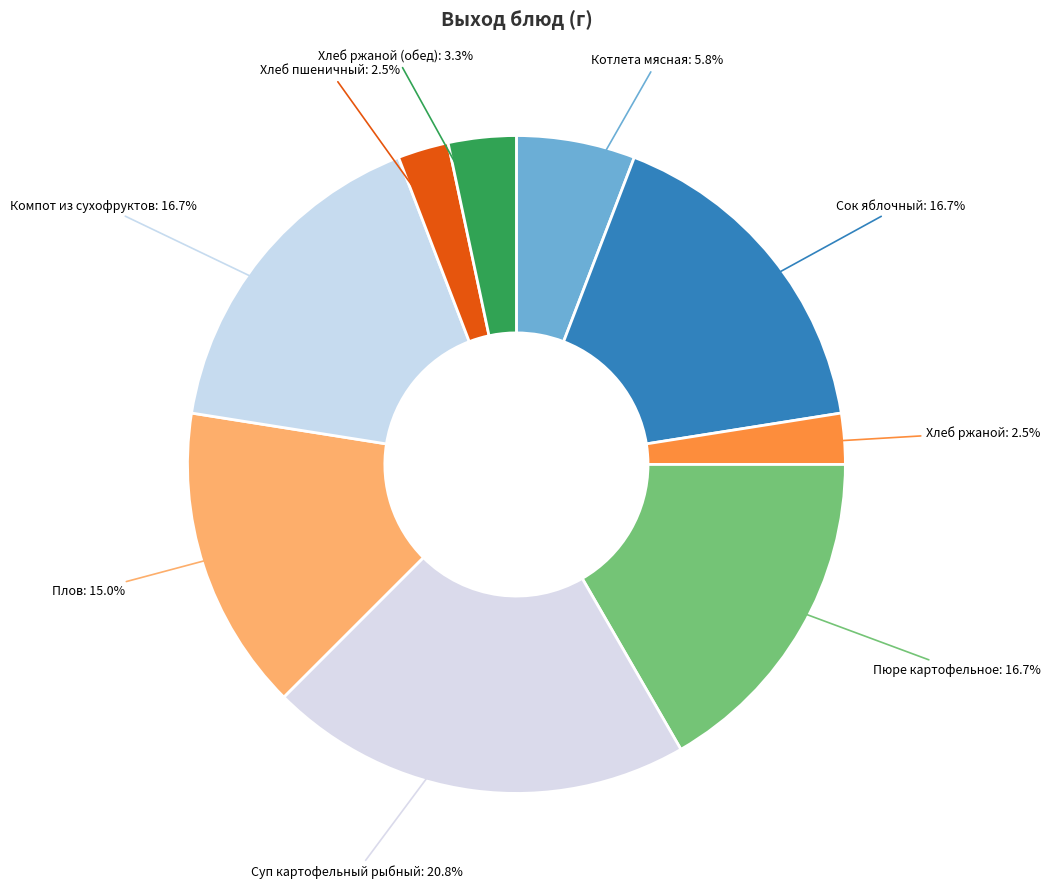

How many slices are in this pie chart?

9